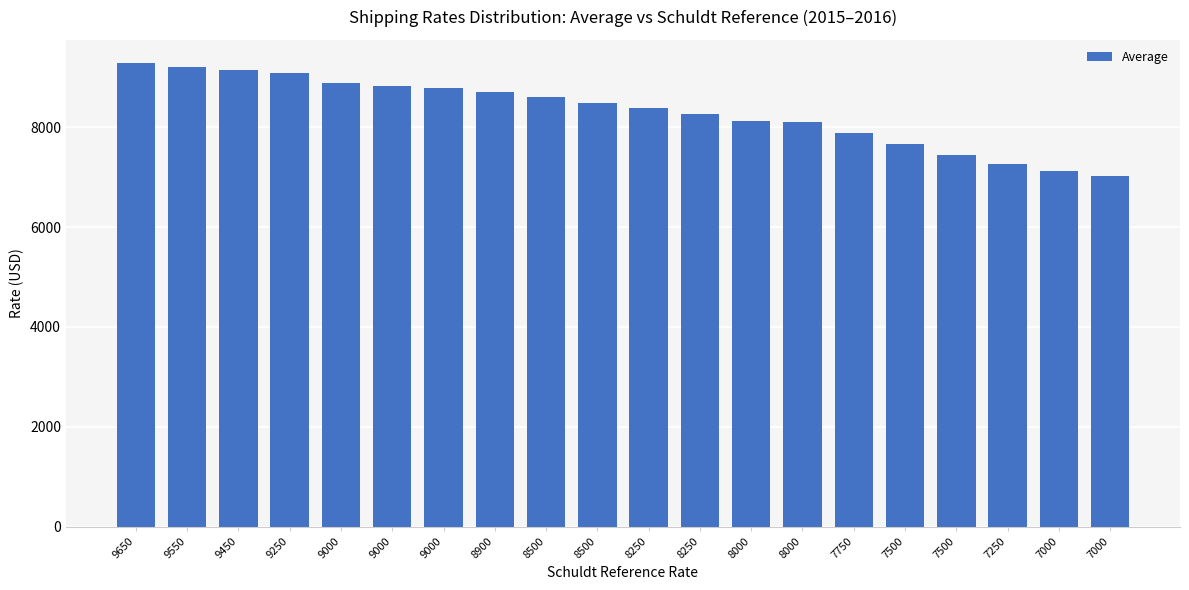

How many bars are there in total?

20